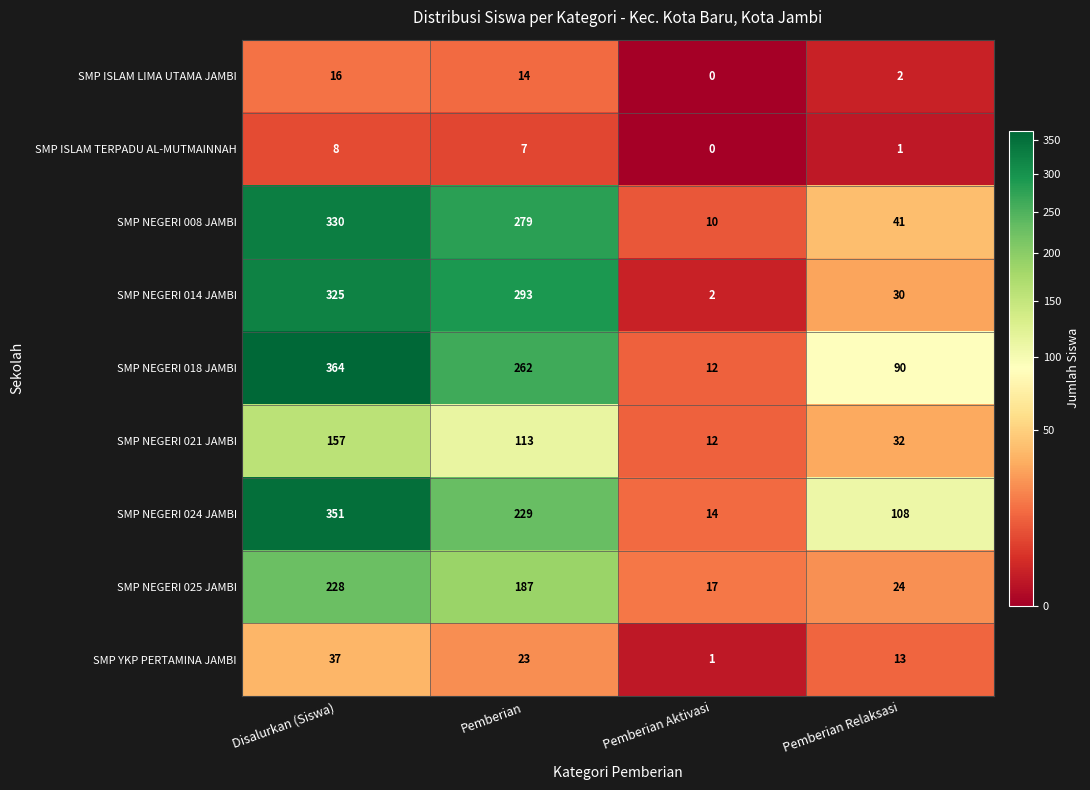

How many values in the SMP NEGERI 025 JAMBI series are below 187?

2